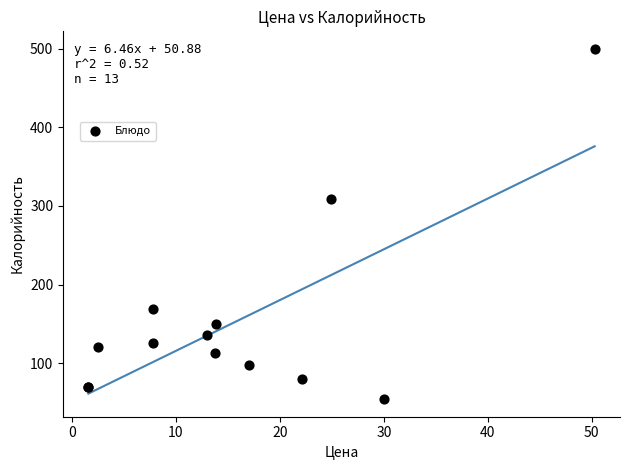

What Y value in the scatter plot is closest to 277?

309.0